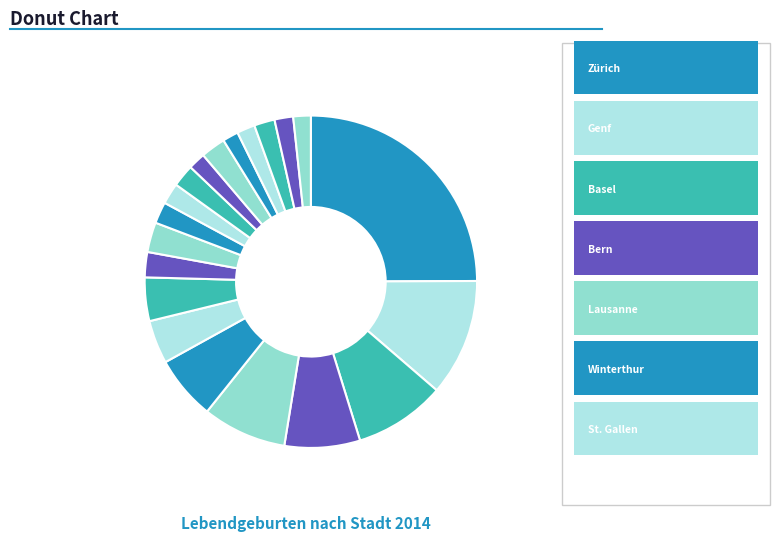

Is there any slice that represents more than half of the pie?

No